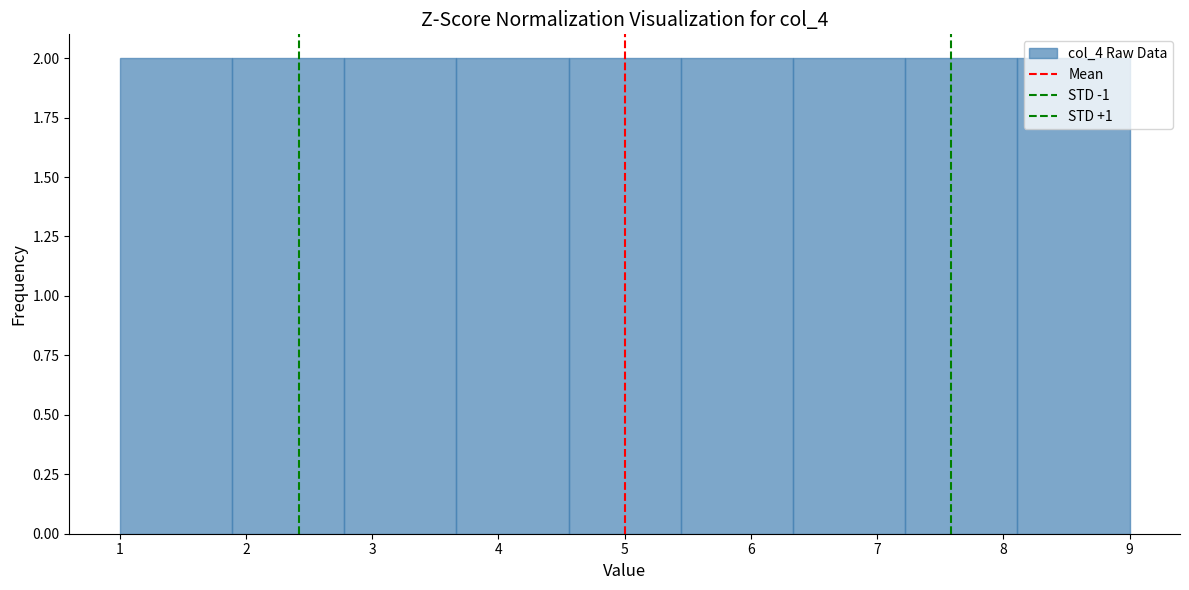

What is the height of the bar covering 3.7 to 4.6 on the x-axis? Neither the bar edges nor the heights are printed on the chart, so give them approximately, as read against the axes.

2